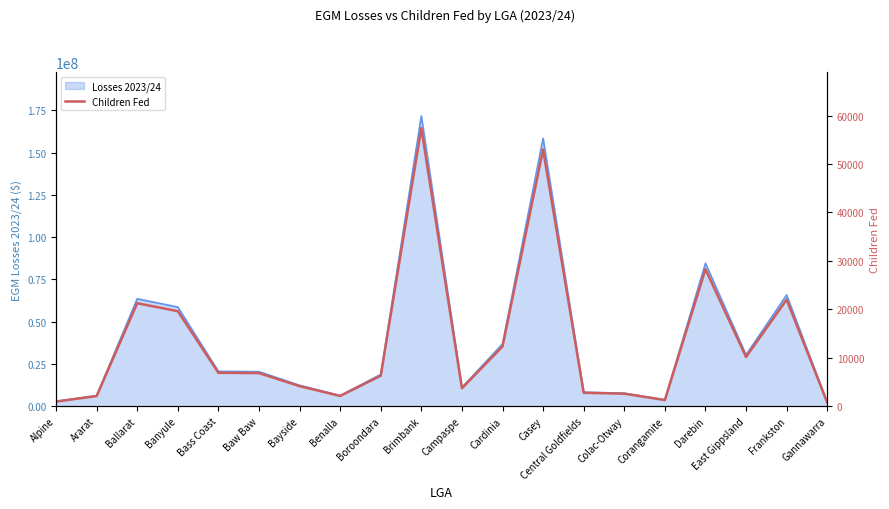

Reading left to right, what are all the values shown in this chart?

962.3	2092.5	21254.3	19608.8	6896.9	6833.0	4140.6	2109.4	6289.4	57414.0	3710.5	12318.2	52988.4	2768.7	2583.1	1266.0	28278.3	10159.6	22005.1	772.5